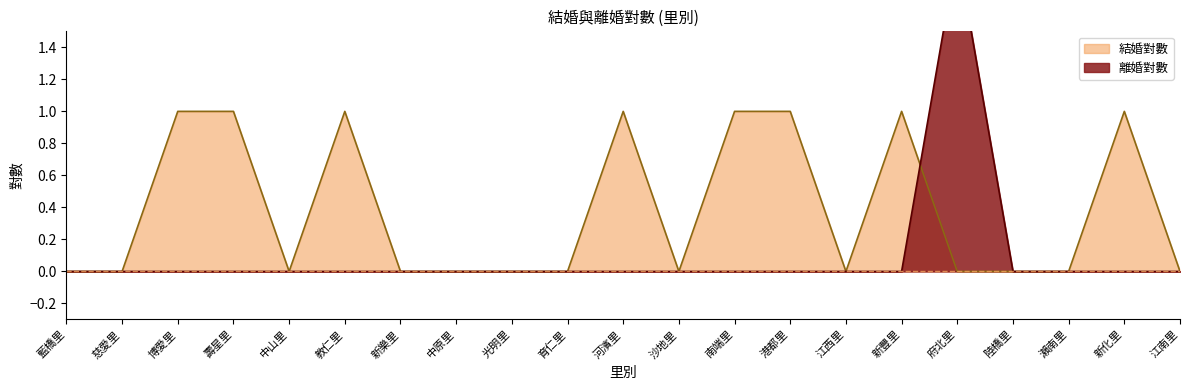

How many times do 離婚對數 and 結婚對數 cross each other?

1